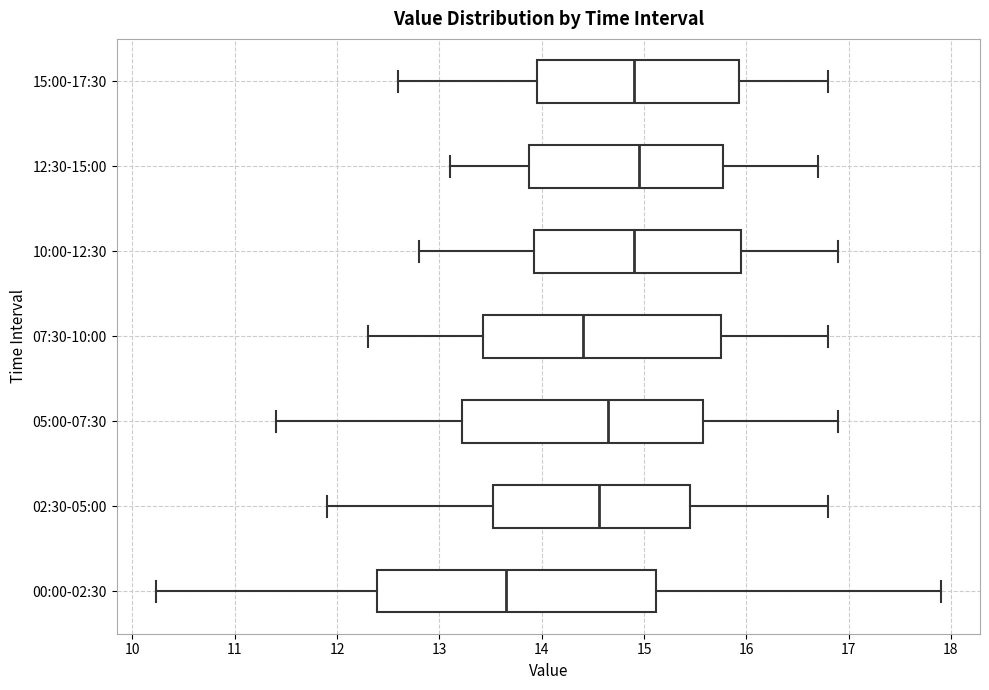

Where is the right edge of the box for 12:30-15:00 on the x-axis? The values are not printed on the chart, so give them approximately, as read against the axis.

15.8